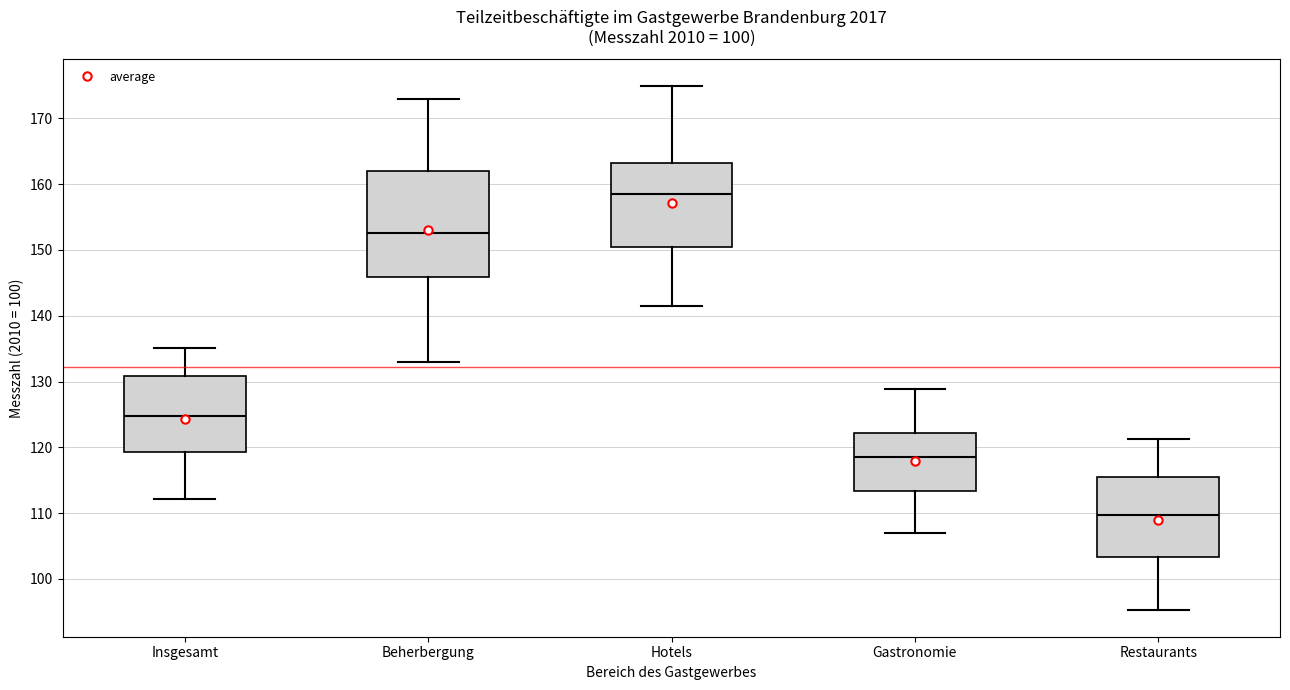

Which box has the lowest median line?

Restaurants